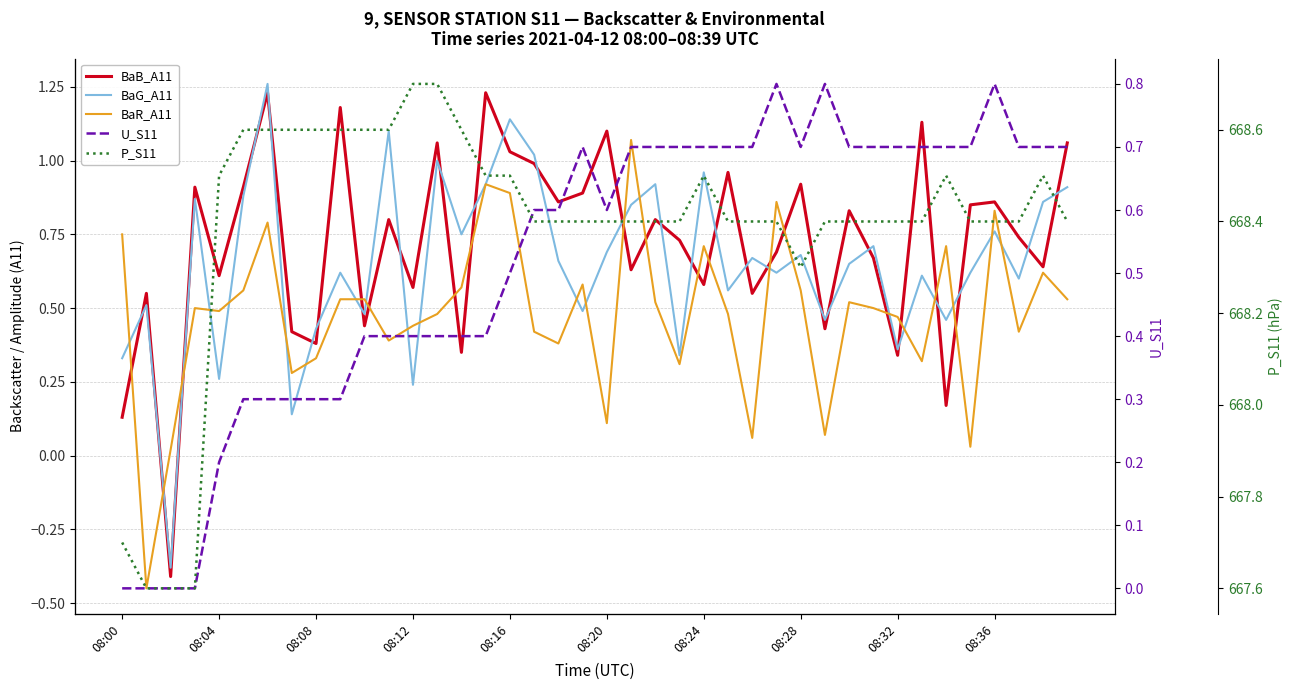

How many interior local peaks does the BaR_A11 series have?

11